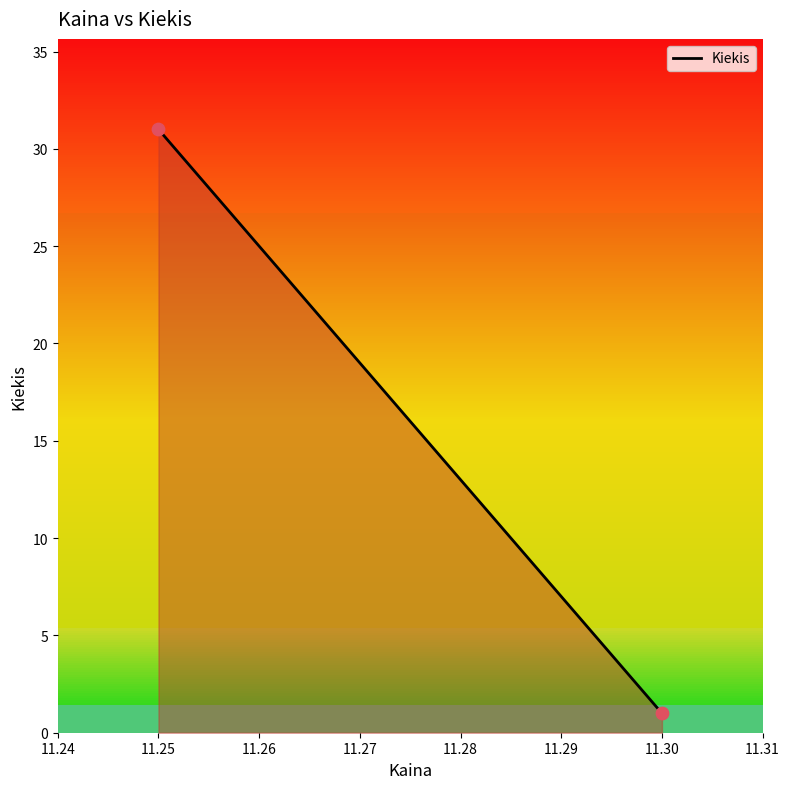

What is the average Y value?

16